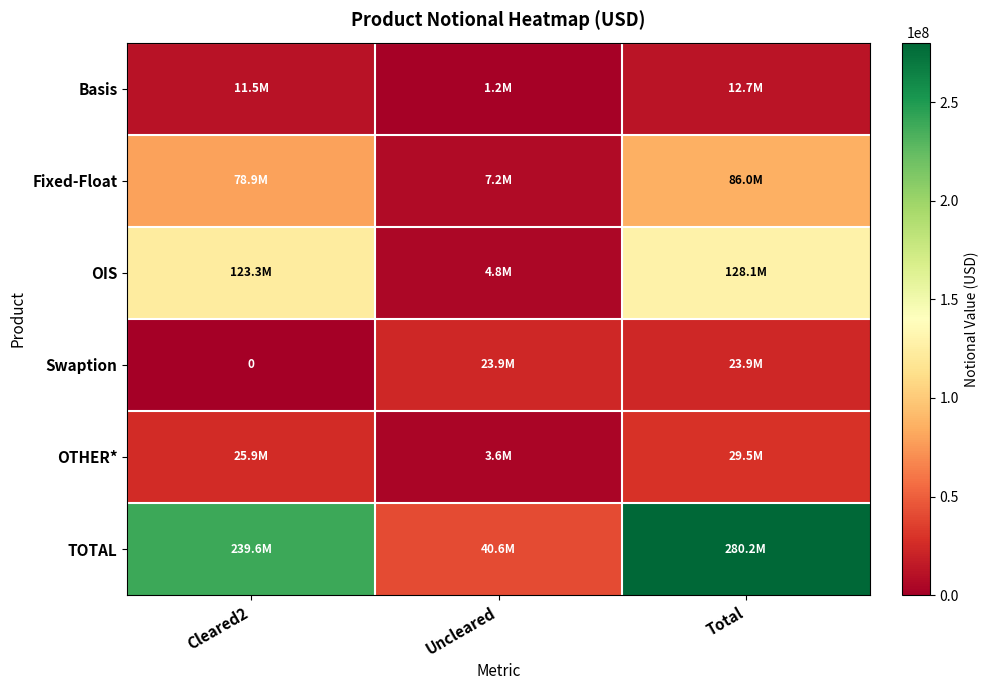

How many Basis values are between 1204551 and 12694256?

3